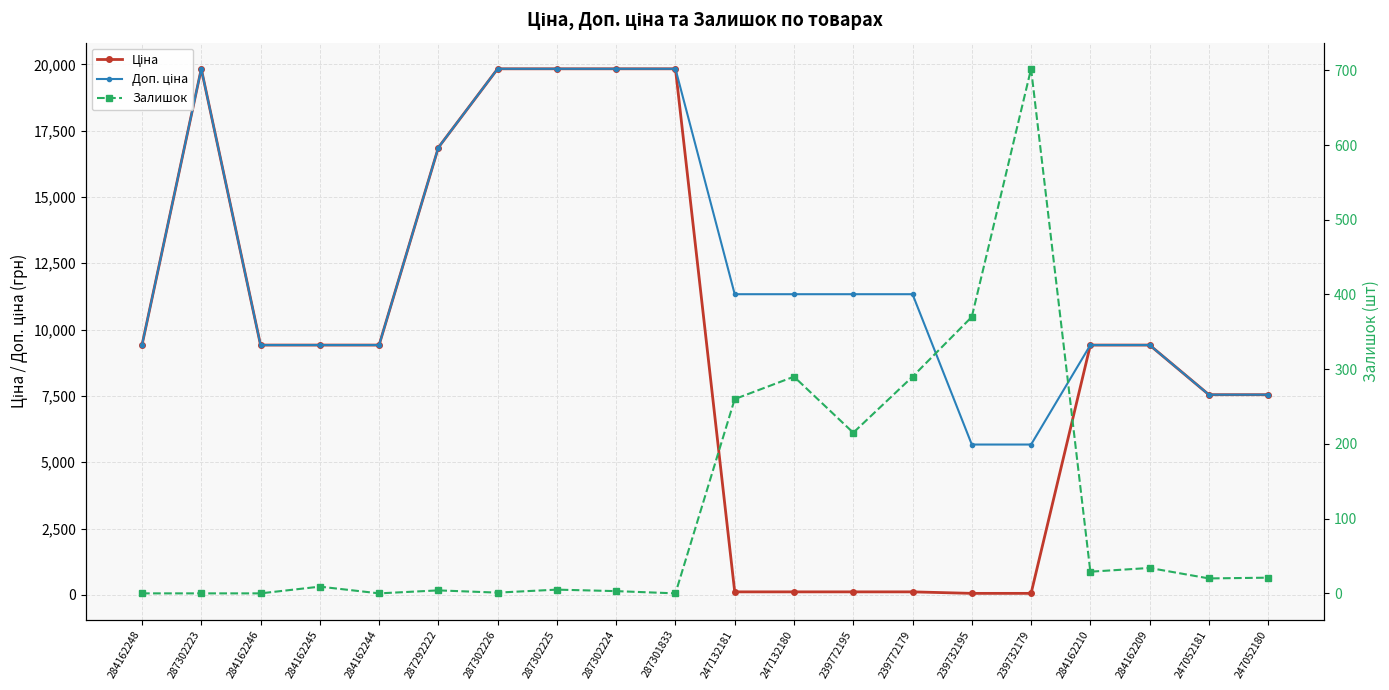

How many values in the Залишок series exceed 20?

9